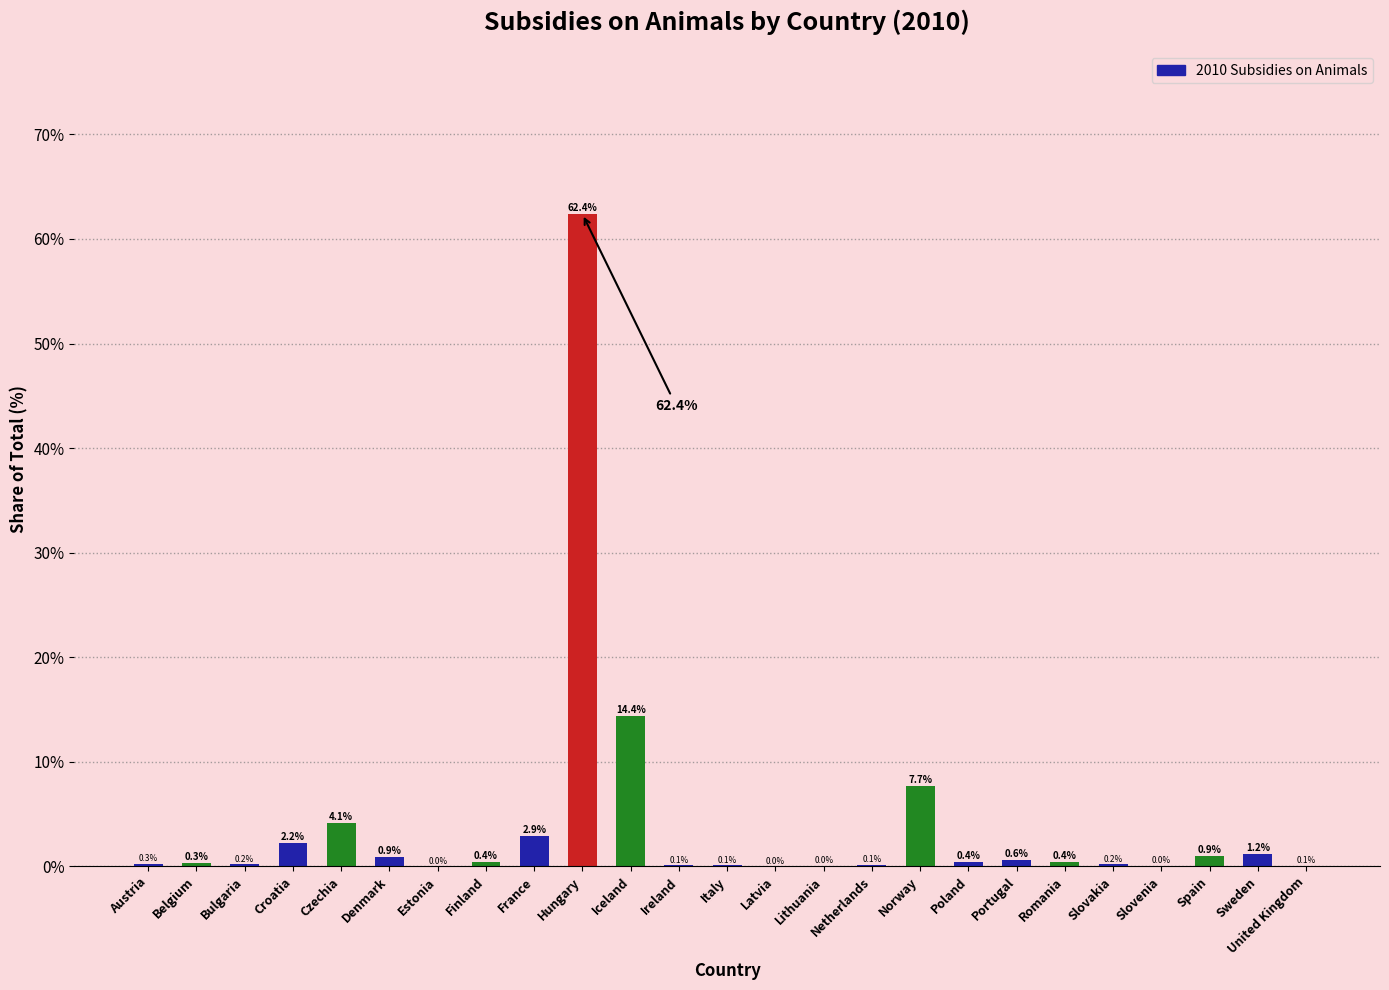

What value does the data have at Sweden?

1.2